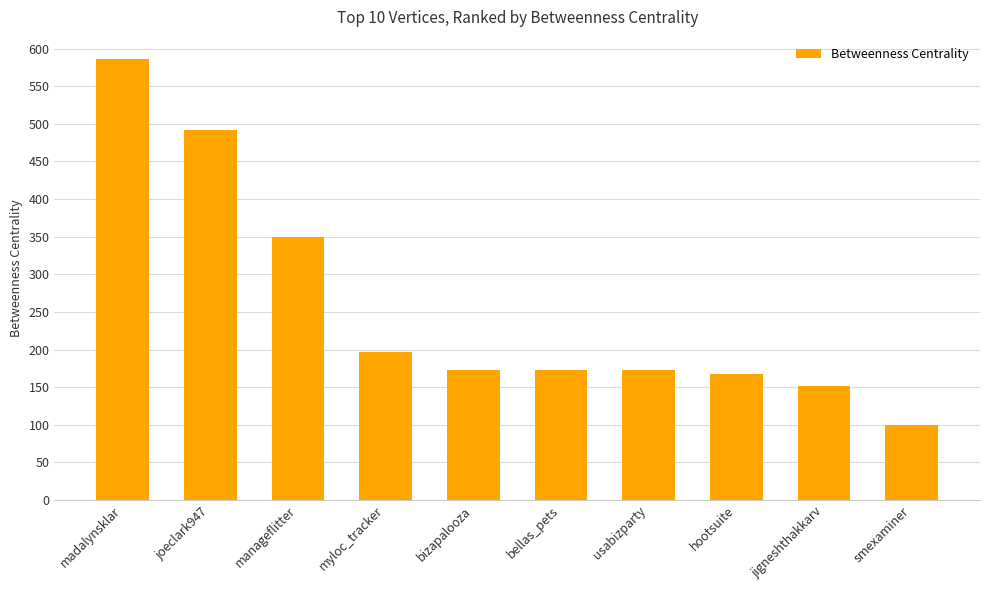

What is the average value?

256.1